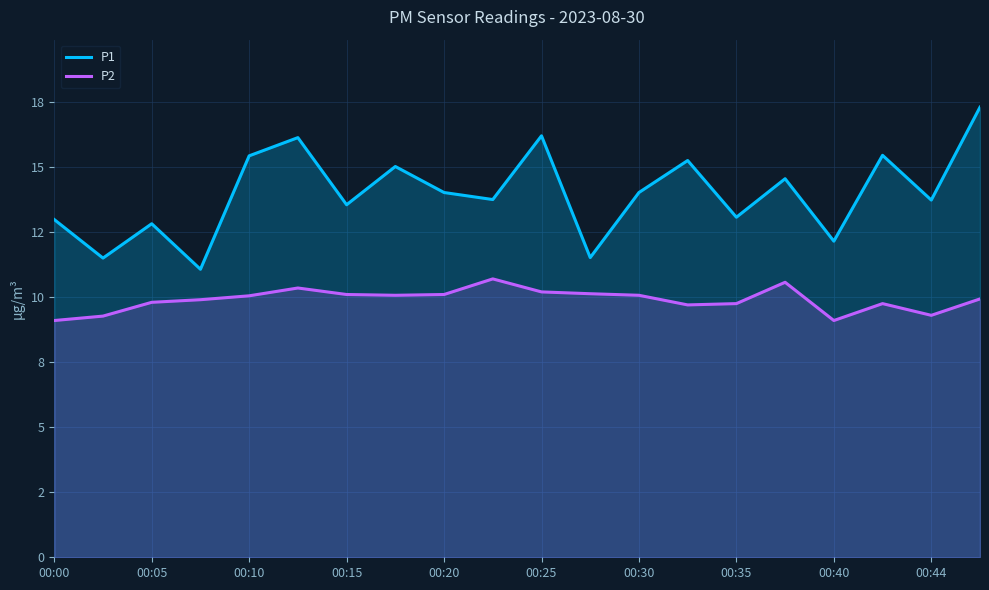

True or false: P2 and P1 cross at least once.

False